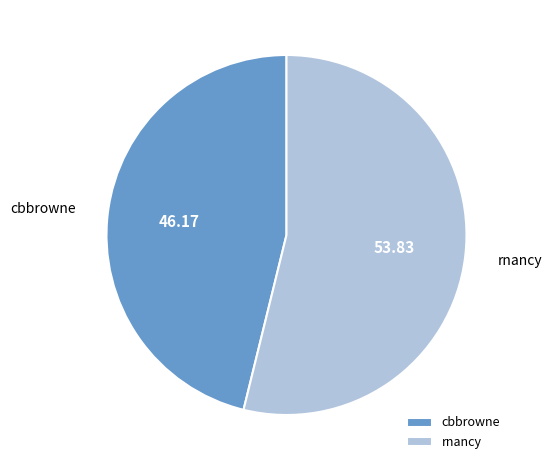

How many slices are in this pie chart?

2